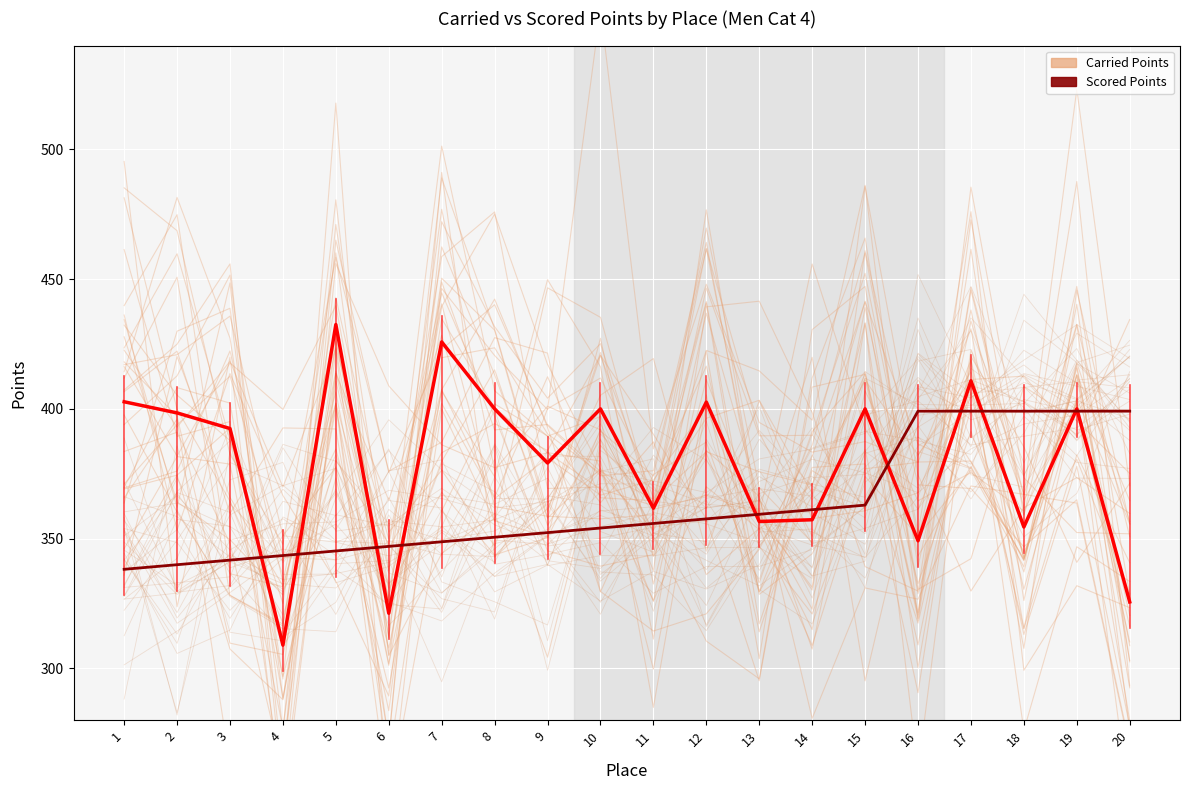

Which category has the lowest value across all series?

20